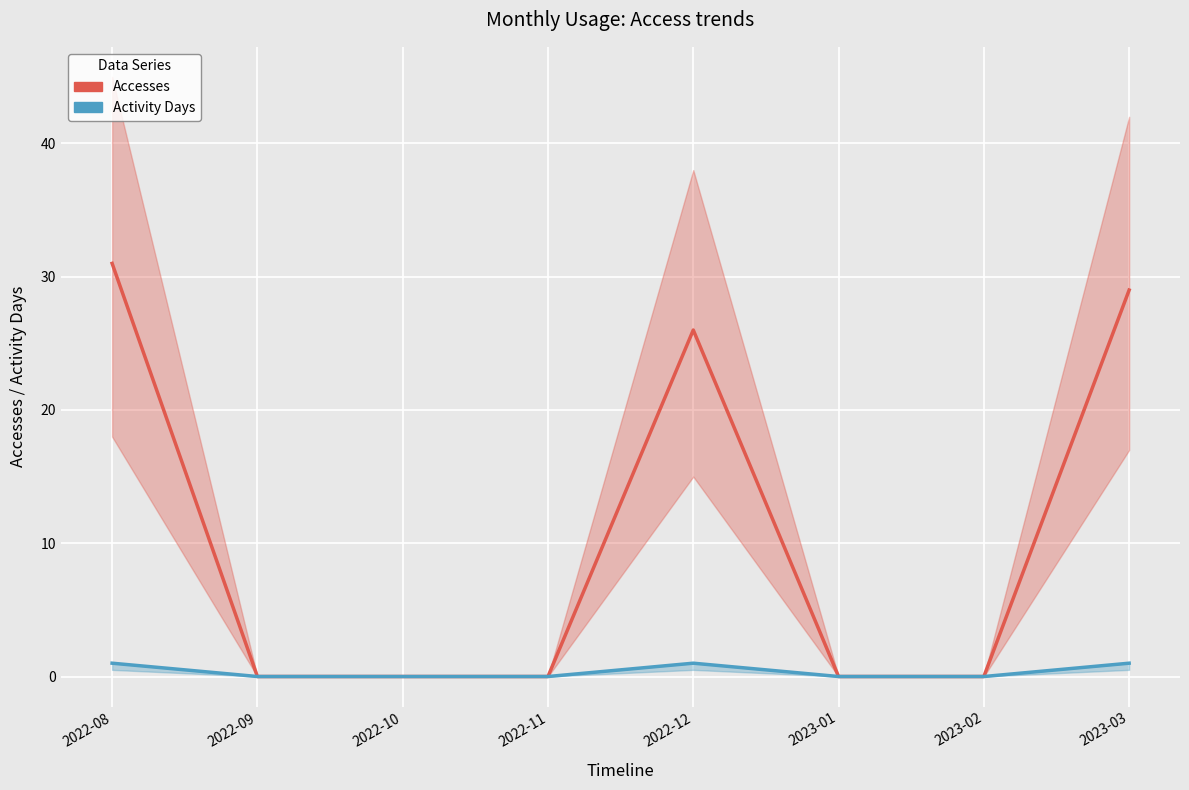

How many categories are shown in the chart?

8